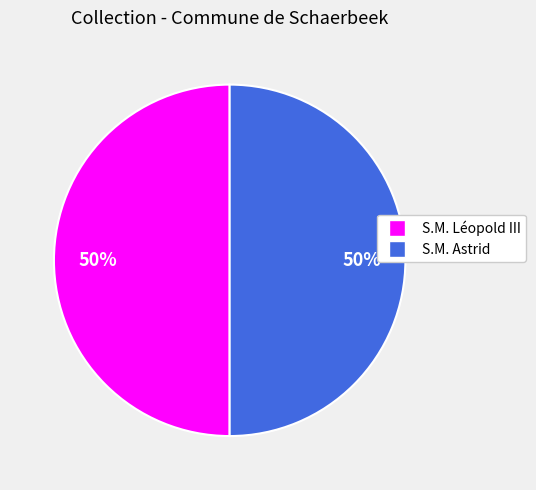

What percentage is the S.M. Léopold III slice, to the nearest percent?

50%